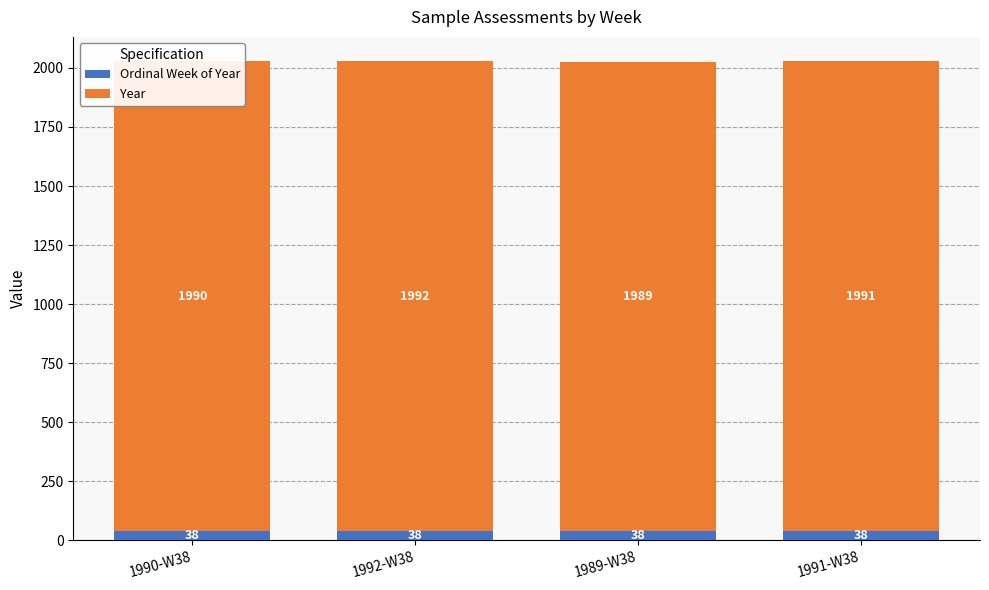

At which category is the sum across all series the highest?

1992-W38